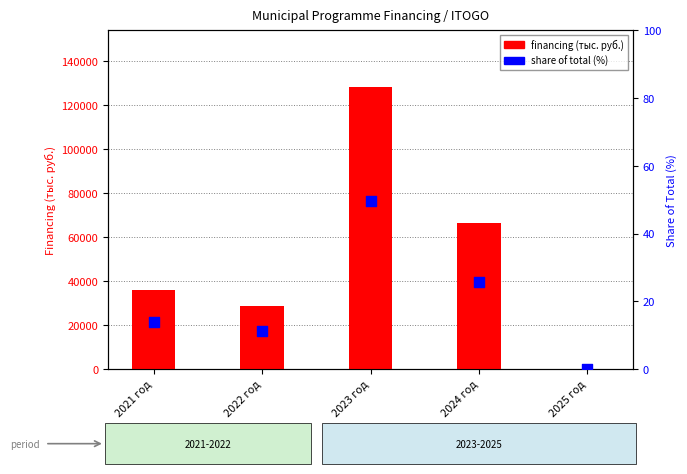

What is the total value across all series at 2024 год?

66603.5